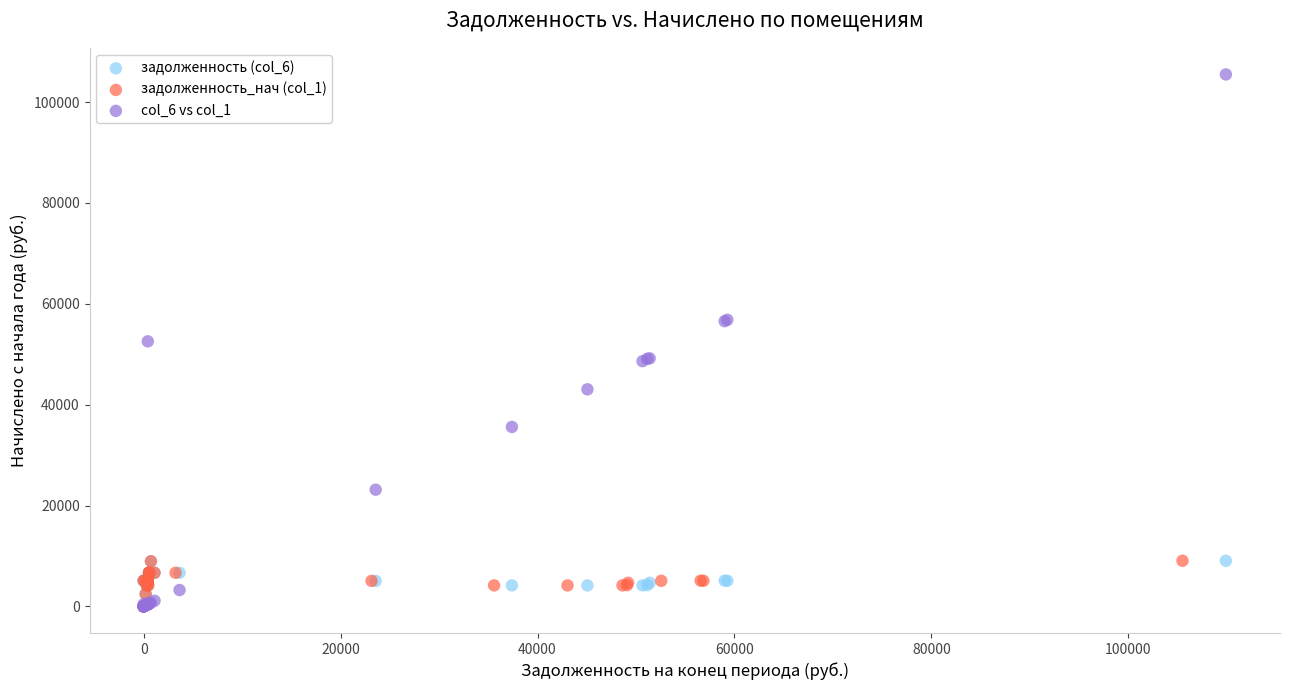

Which series contains the highest Y value?

col_6 vs col_1